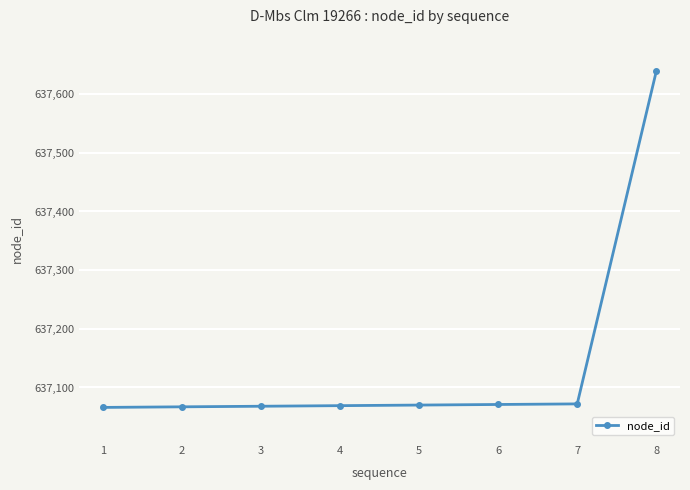

What is the change in value from 6 to 8?

+568